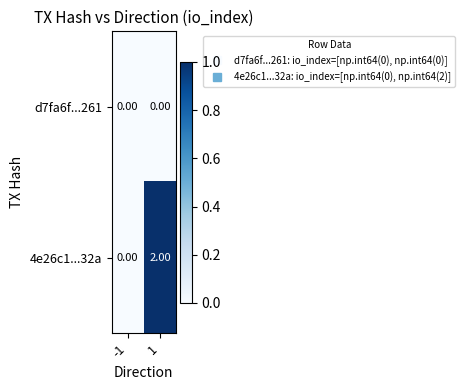

Is the value of d7fa6f...261 at 1 greater than the value of 4e26c1...32a at 1?

No